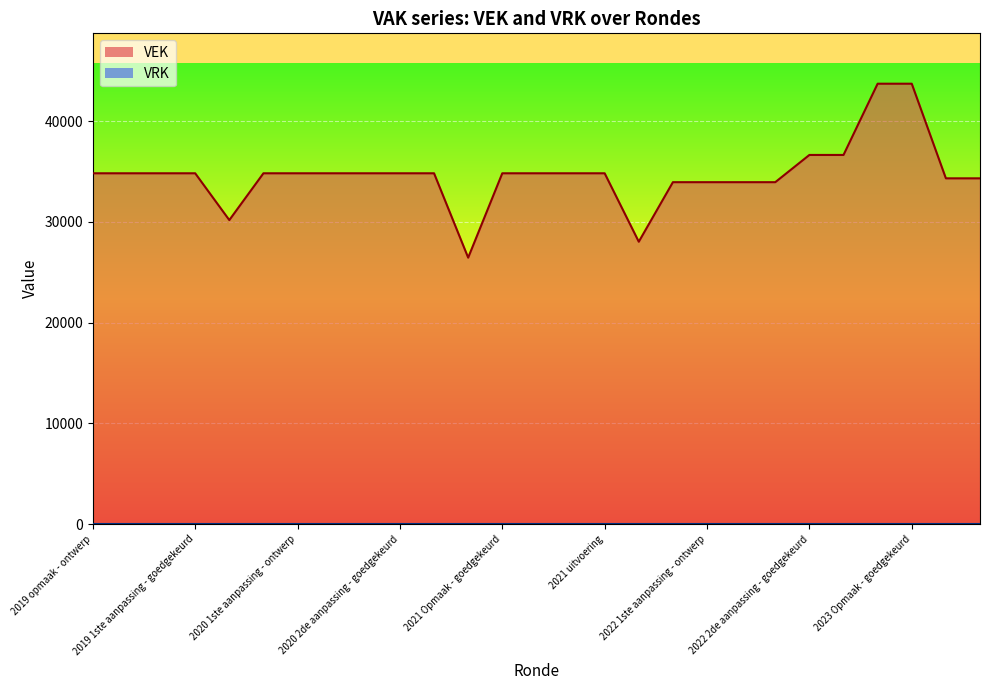

At which label is VEK line closest to 35085?

2019 opmaak - ontwerp